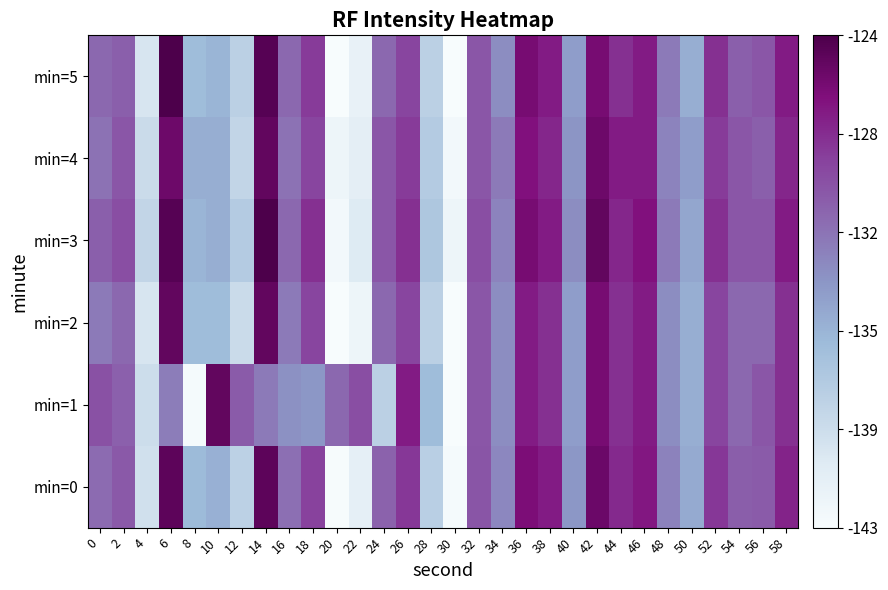

What is the total value across all series at 26?

-769.8